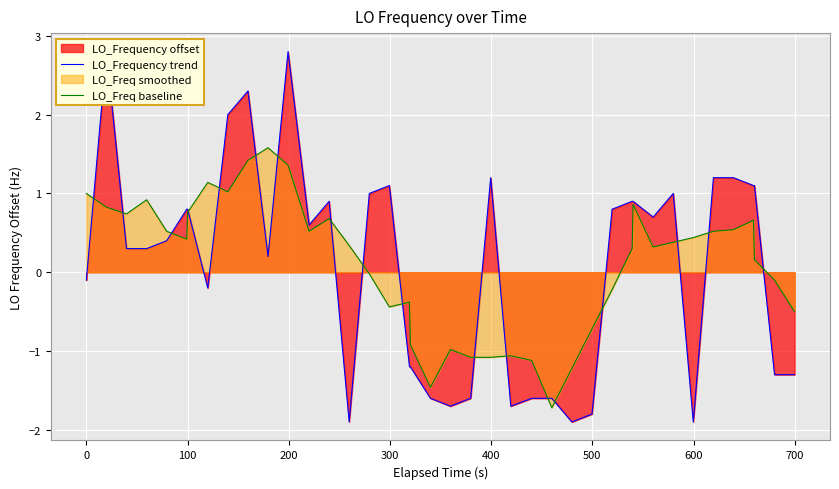

What is the maximum value for LO_Freq baseline?

1.6